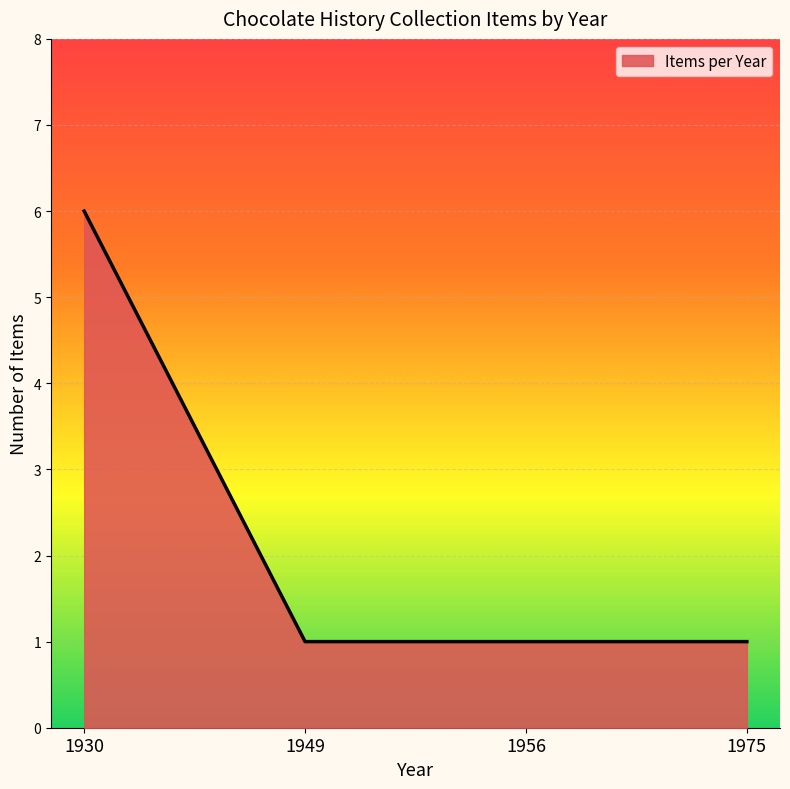

Reading right to left, what are all the values shown in this chart?

1	1	1	6